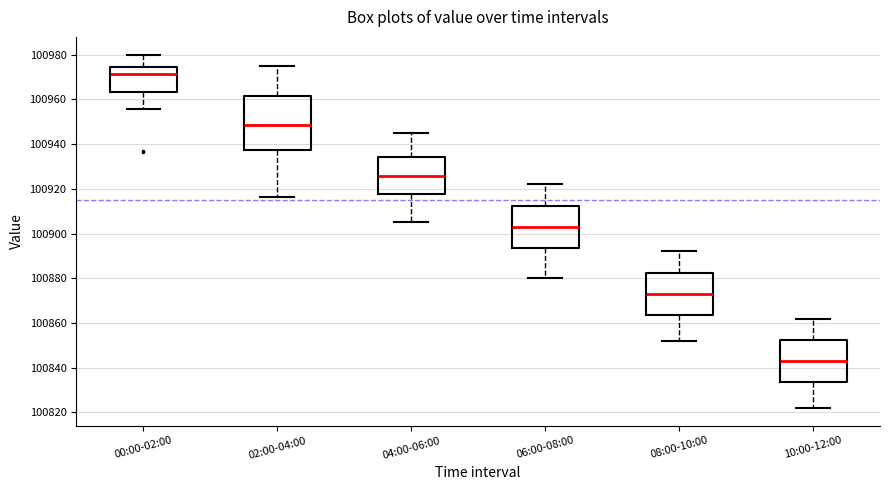

Comparing the boxes themselves (not the whiskers), which one is the tallest?

02:00-04:00